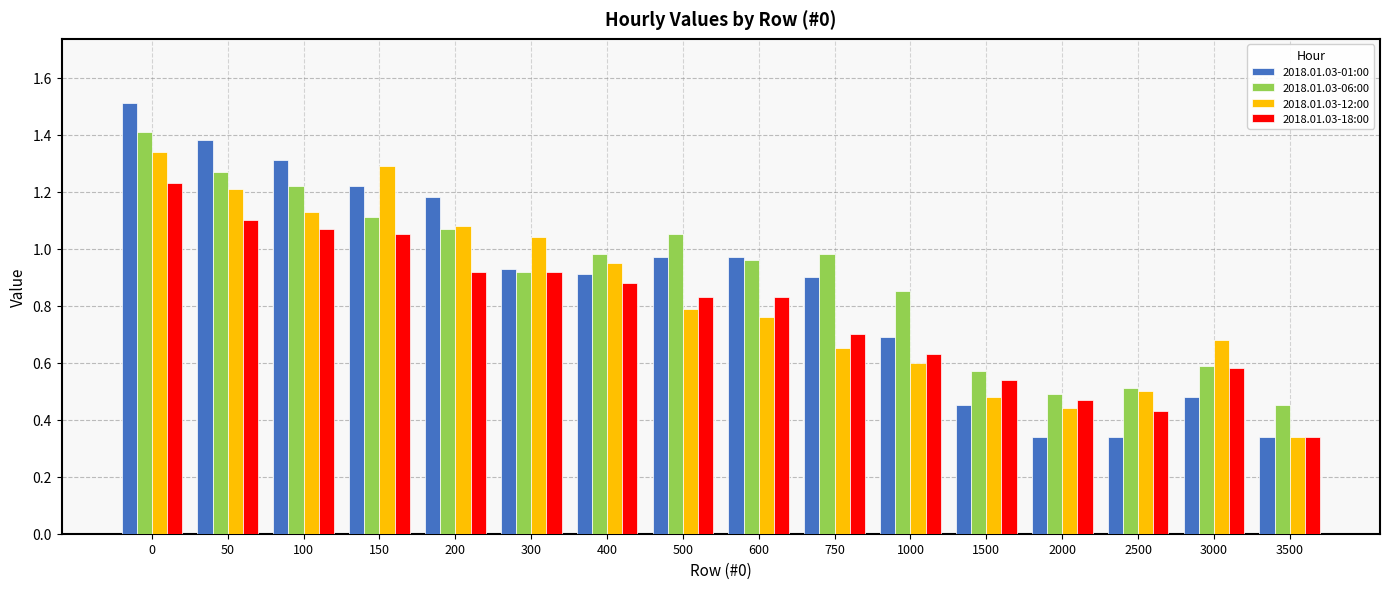

Does the chart contain any negative values?

No